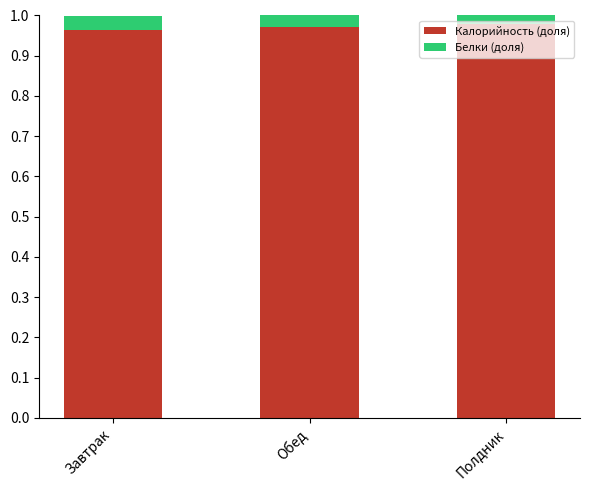

How many Калорийность (доля) values are between 0 and 1?

3